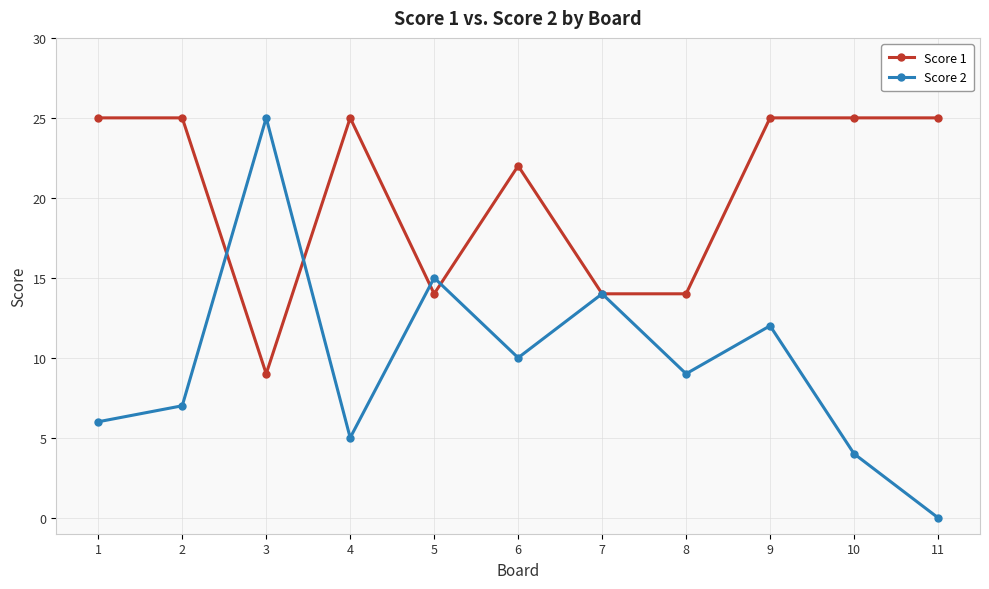

True or false: Score 2 has more than 2 interior local peaks.

True